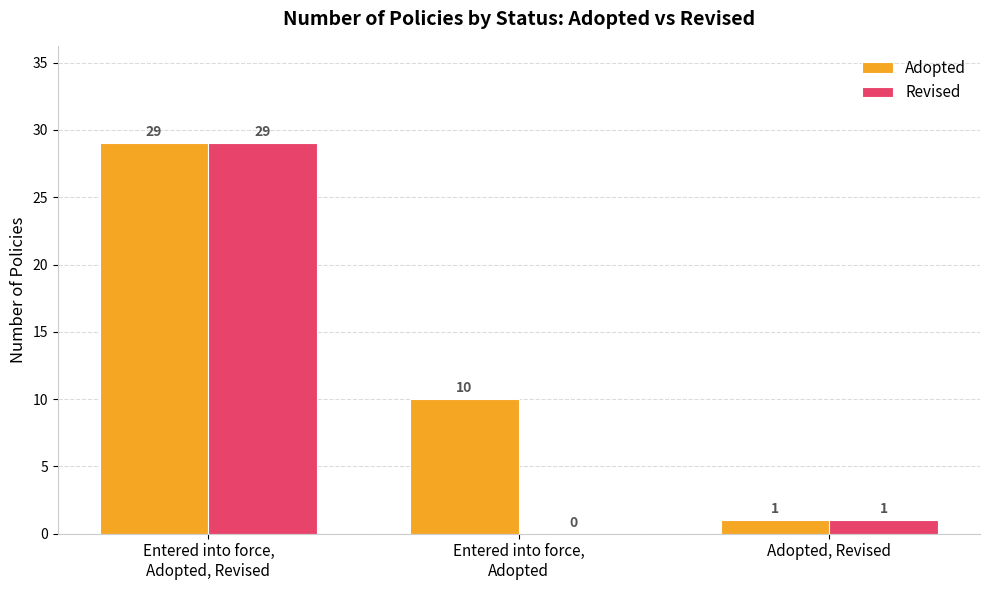

Reading left to right, transcribe all the data shown in this chart.

Adopted: 29	10	1
Revised: 29	0	1